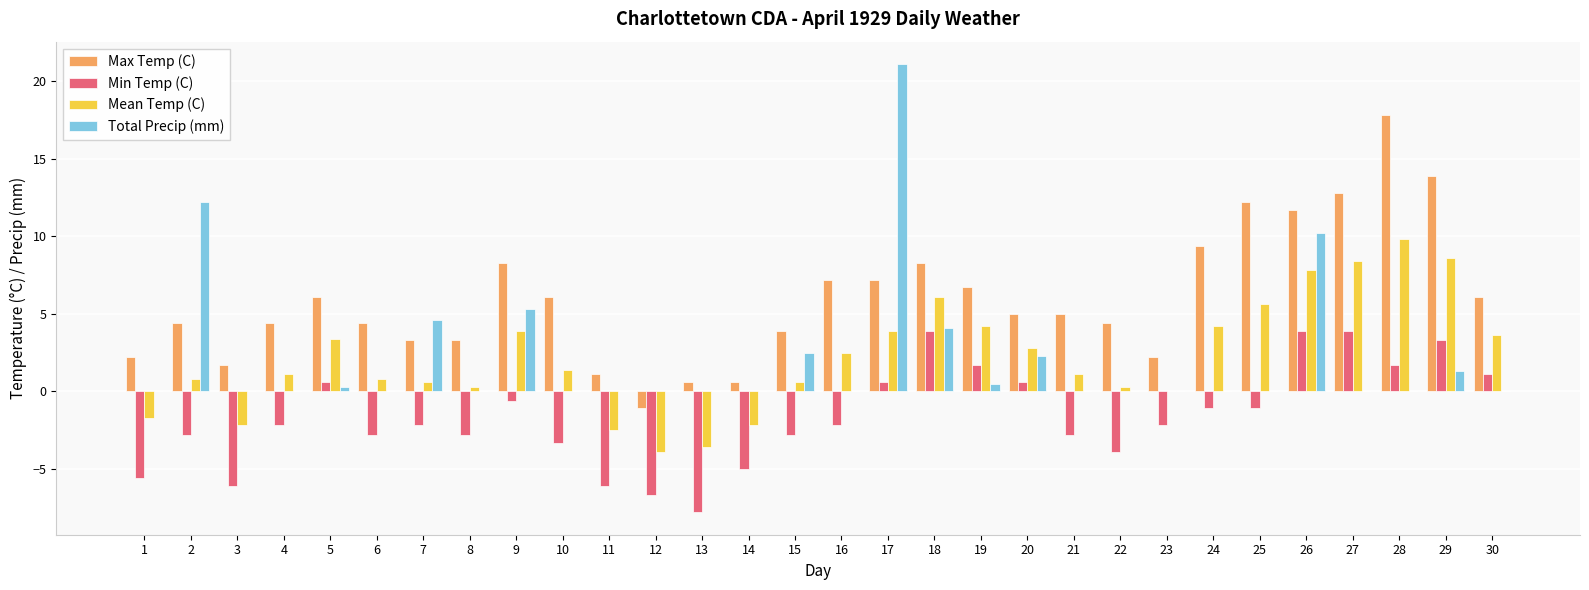

At which category does the chart reach its peak across all series?

17